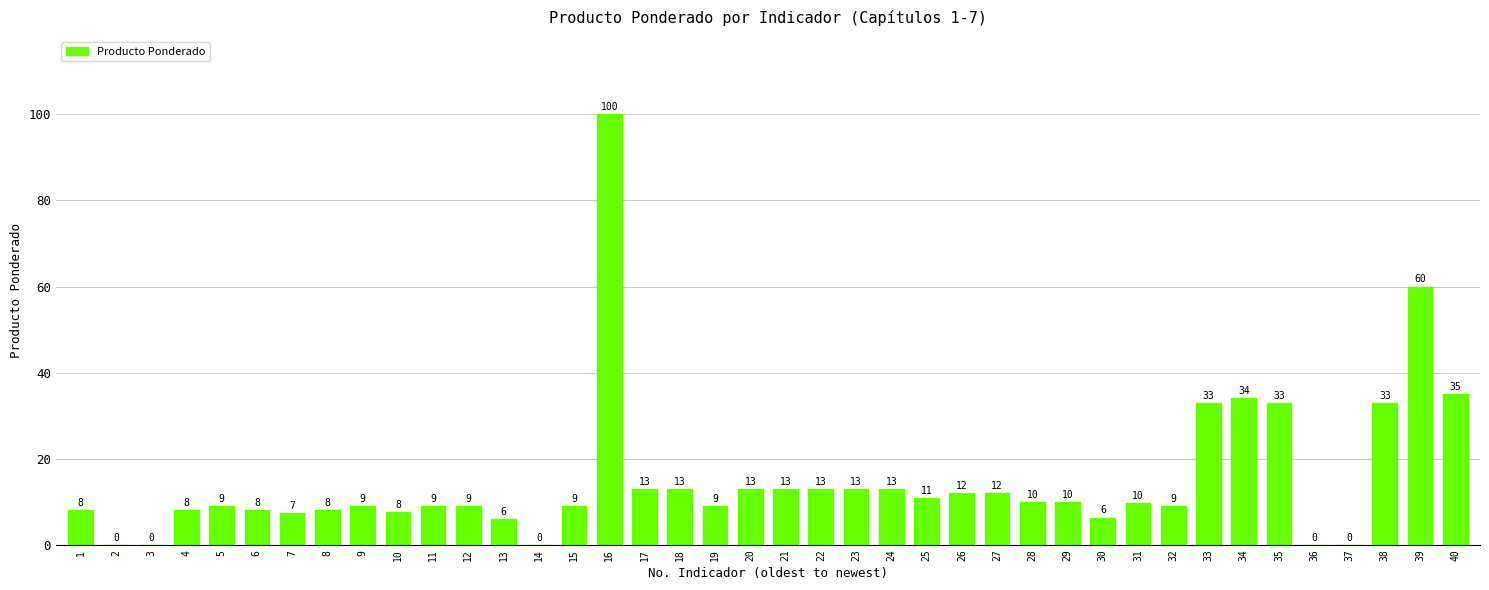

What is the change in value from 10 to 39?

+52.4